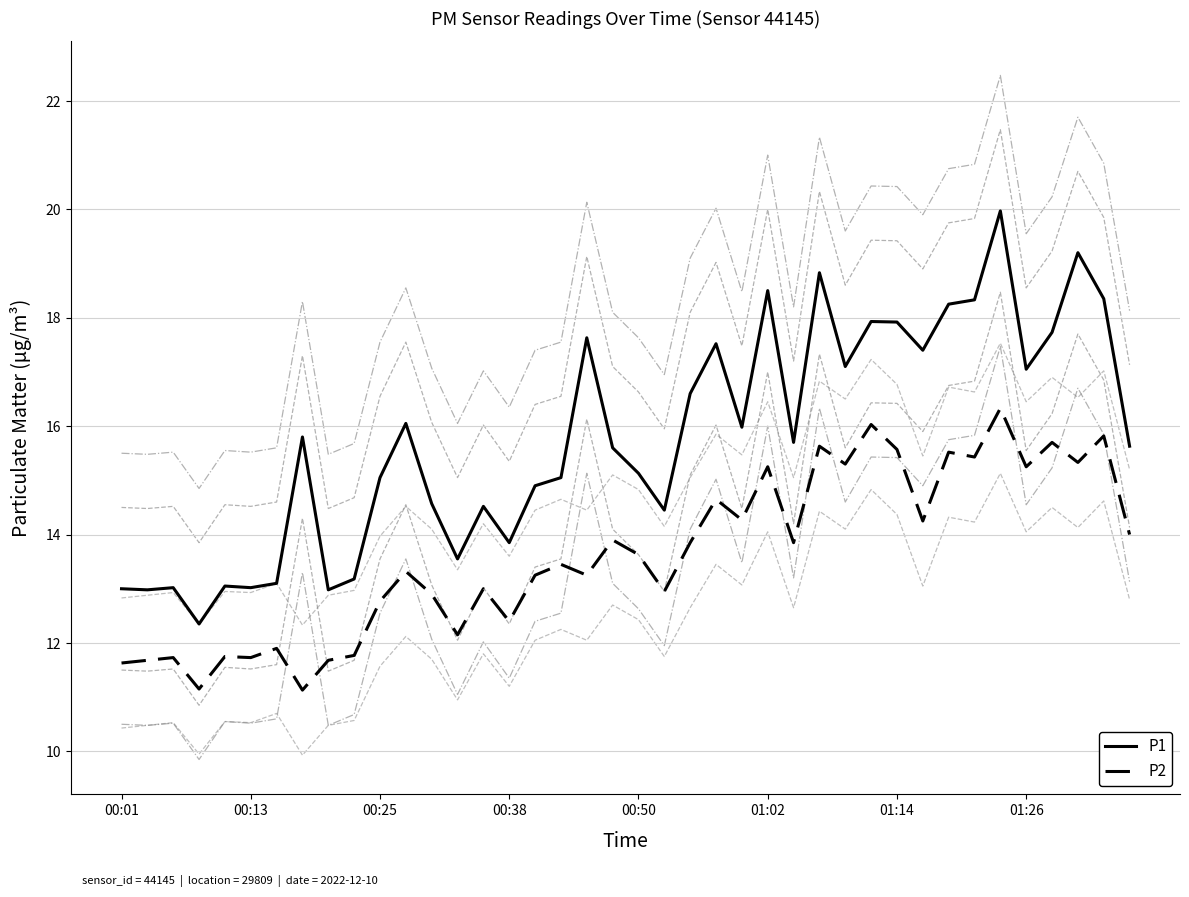

What is the maximum value for P2?

16.3